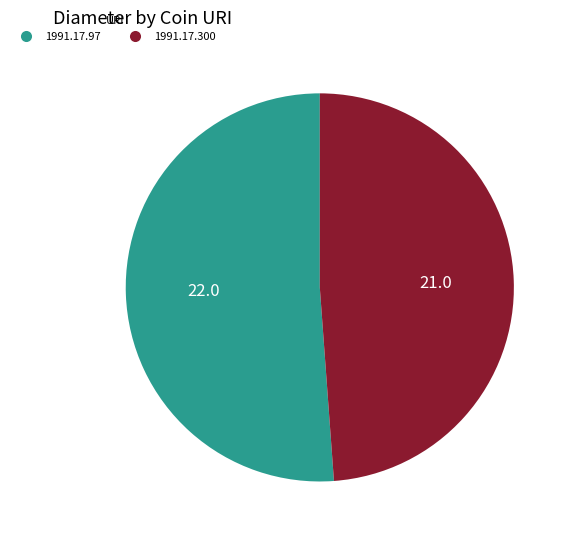

Which slice is the largest?

1991.17.97